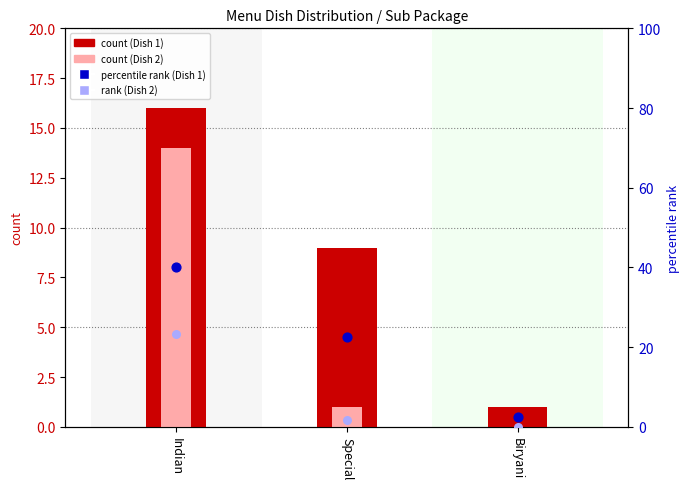

Is the value of rank (Dish 2) at Indian greater than the value of Dish 2 count at Biryani?

Yes